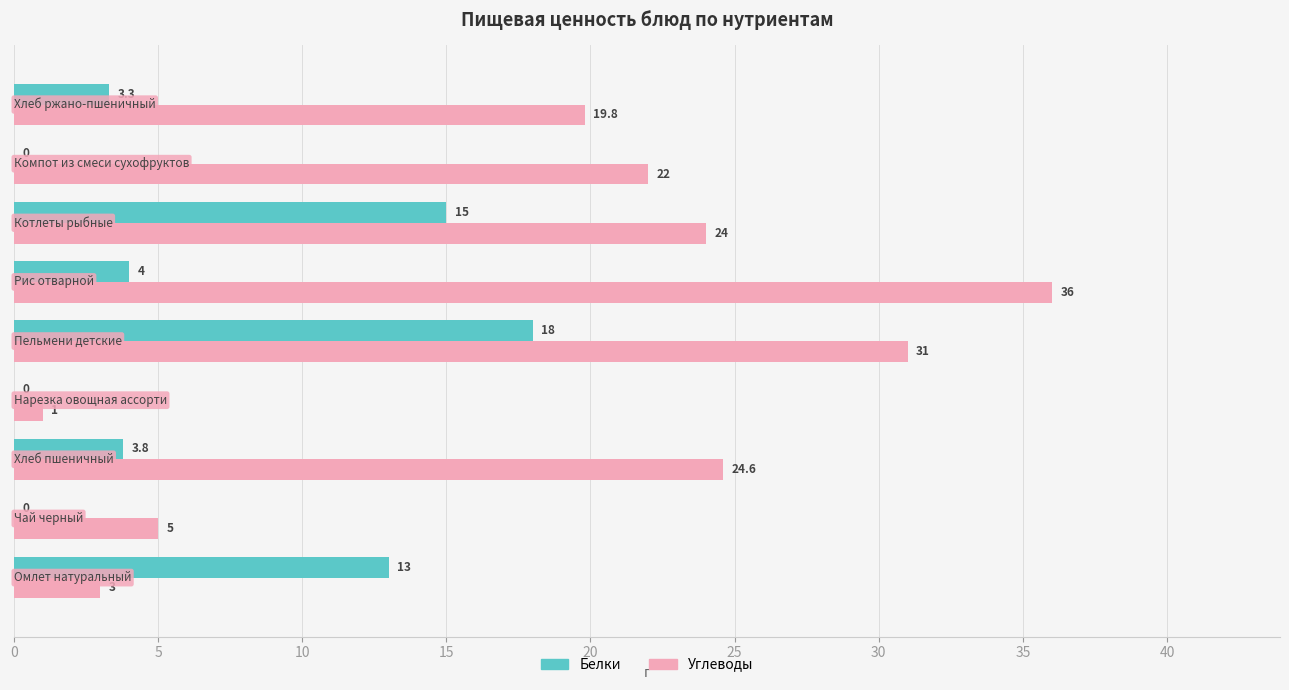

Which series has the largest total across all categories?

Углеводы